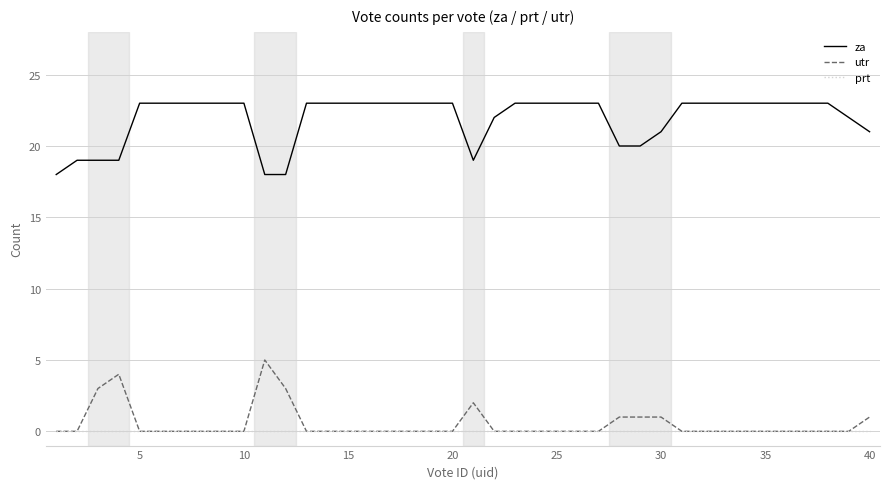

Count the number of data series in this chart.

3